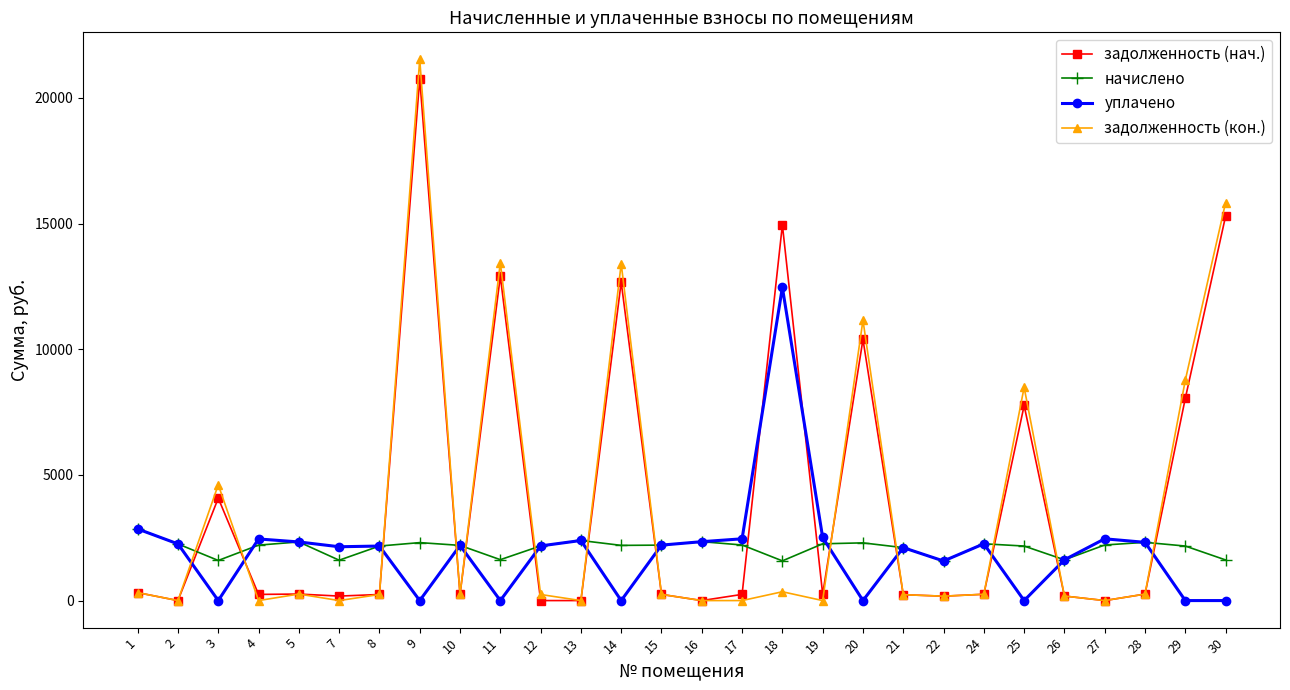

Where do начислено and задолженность (нач.) first cross each other?

2 and 3